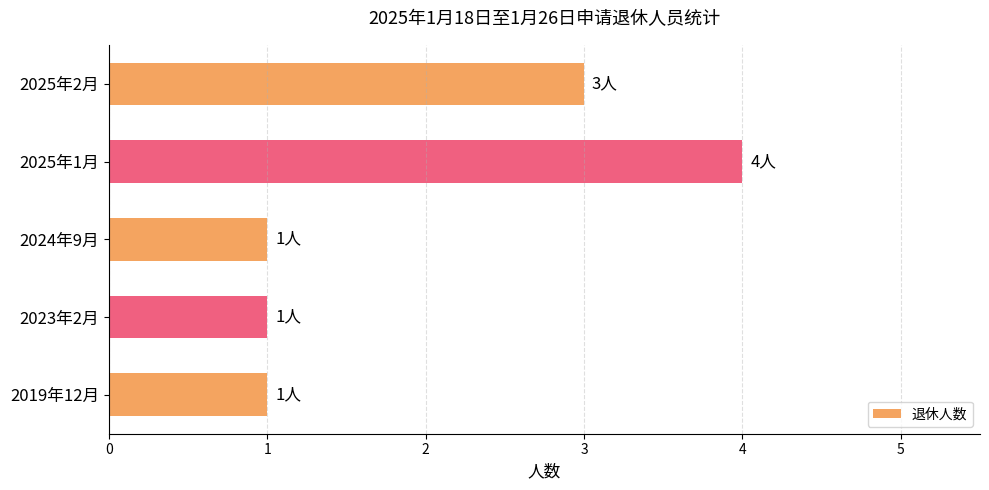

What is the ratio of the value at 2025年2月 to the value at 2023年2月?

3.0